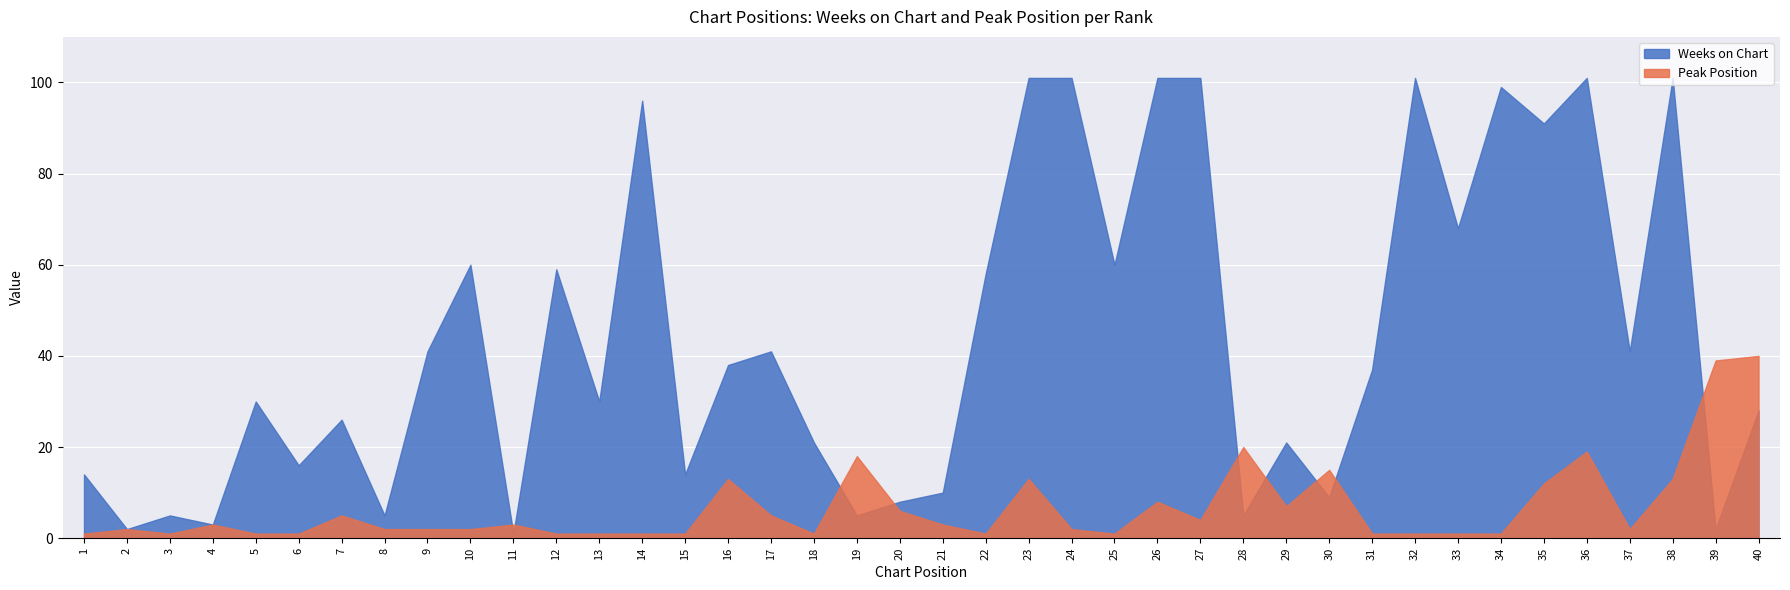

What is the smallest value displayed?

1